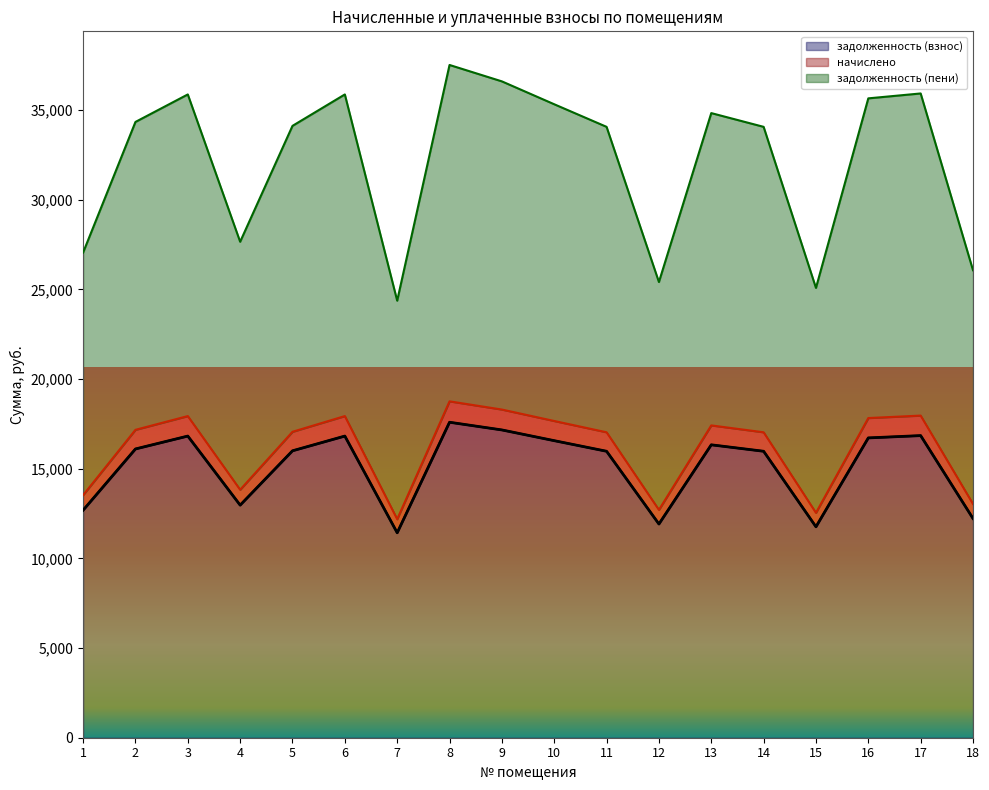

At which category is the sum across all series the highest?

8